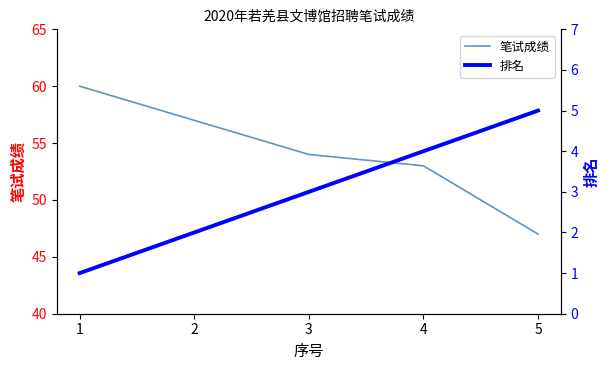

Rank the series by their average value, from lowest to highest.

排名, 笔试成绩